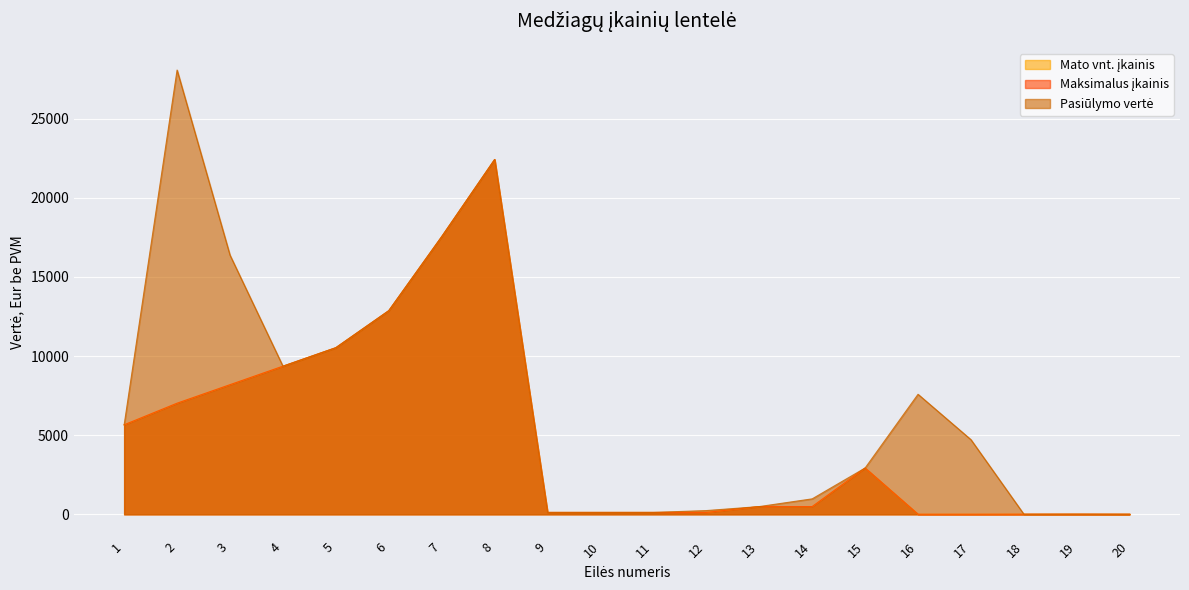

Reading left to right, extract all data points from this chart.

Mato vnt. įkainis: 1=5655.0	2=7020.0	3=8190.0	4=9360.0	5=10530.0	6=12870.0	7=17550.0	8=22425.0	9=117.0	10=117.0	11=117.0	12=117.0	13=487.5	14=487.5	15=2925.0	16=3.3	17=3.3	18=7.2	19=7.2	20=5.8
Maksimalus įkainis: 1=5655.0	2=7020.0	3=8190.0	4=9360.0	5=10530.0	6=12870.0	7=17550.0	8=22425.0	9=117.0	10=117.0	11=117.0	12=117.0	13=487.5	14=487.5	15=2925.0	16=3.3	17=3.3	18=7.2	19=7.2	20=5.8
Pasiūlymo vertė: 1=5655.0	2=28080.0	3=16380.0	4=9360.0	5=10530.0	6=12870.0	7=17550.0	8=22425.0	9=117.0	10=117.0	11=117.0	12=234.0	13=487.5	14=975.0	15=2925.0	16=7584.9	17=4716.1	18=2.9	19=7.9	20=2.3